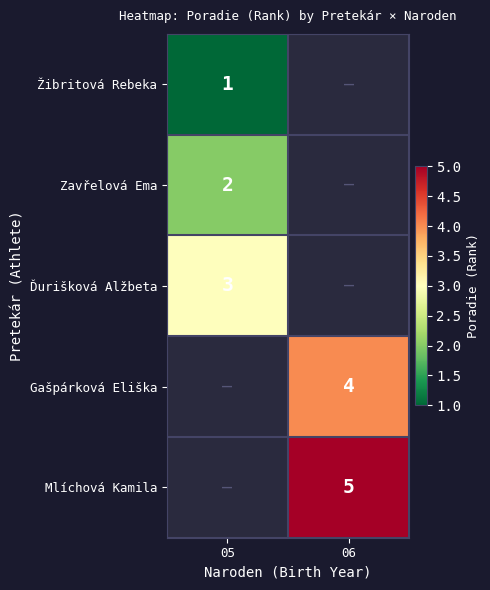

True or false: Gašpárková Eliška has a value of 7 at 06.

False